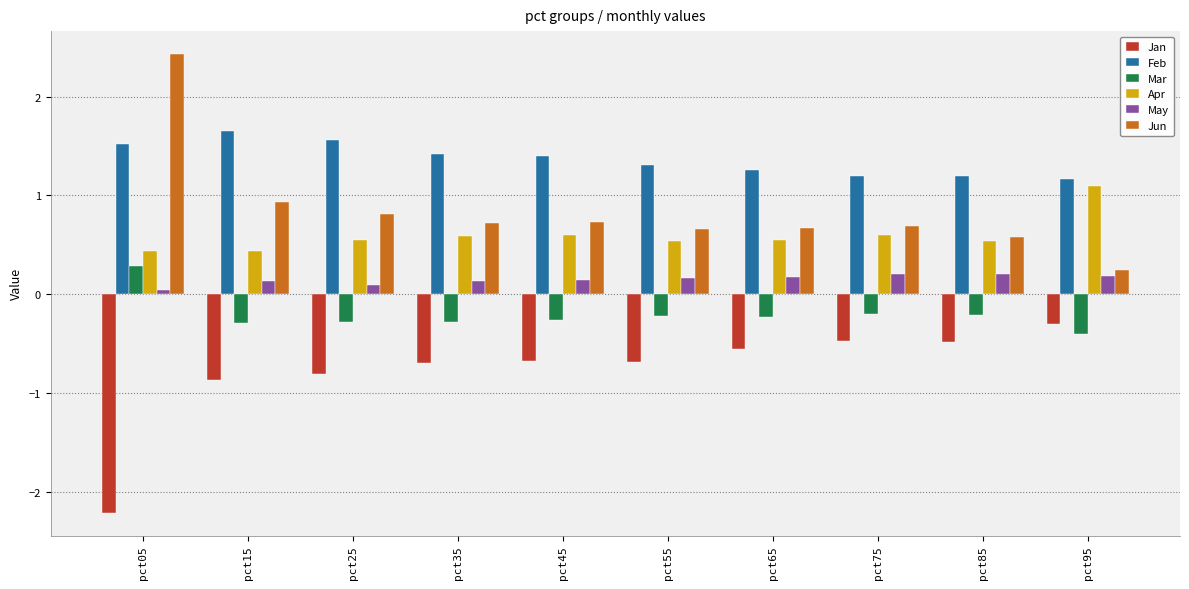

What is the spread (max minus min) of values at pct65?

1.8